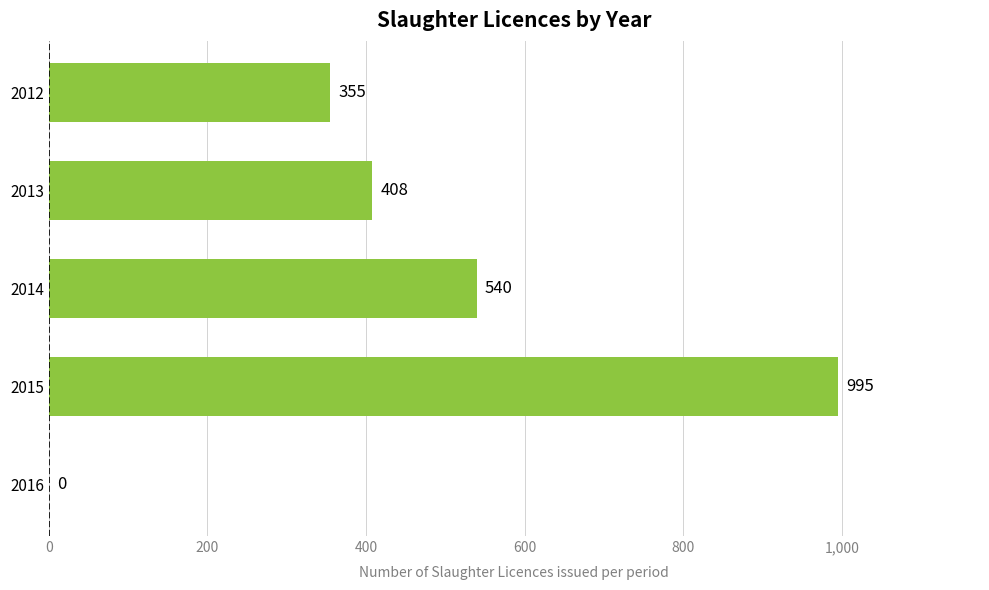

What is the average value?

460